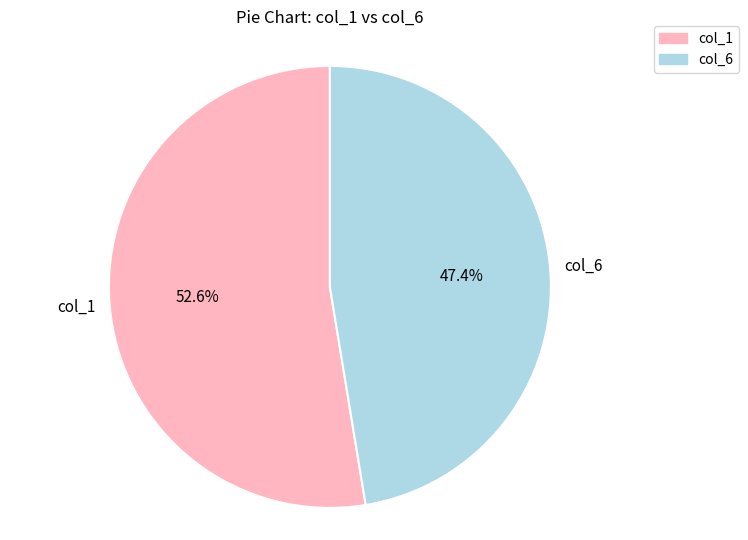

Combined, do col_6 and col_1 account for over 50%?

Yes